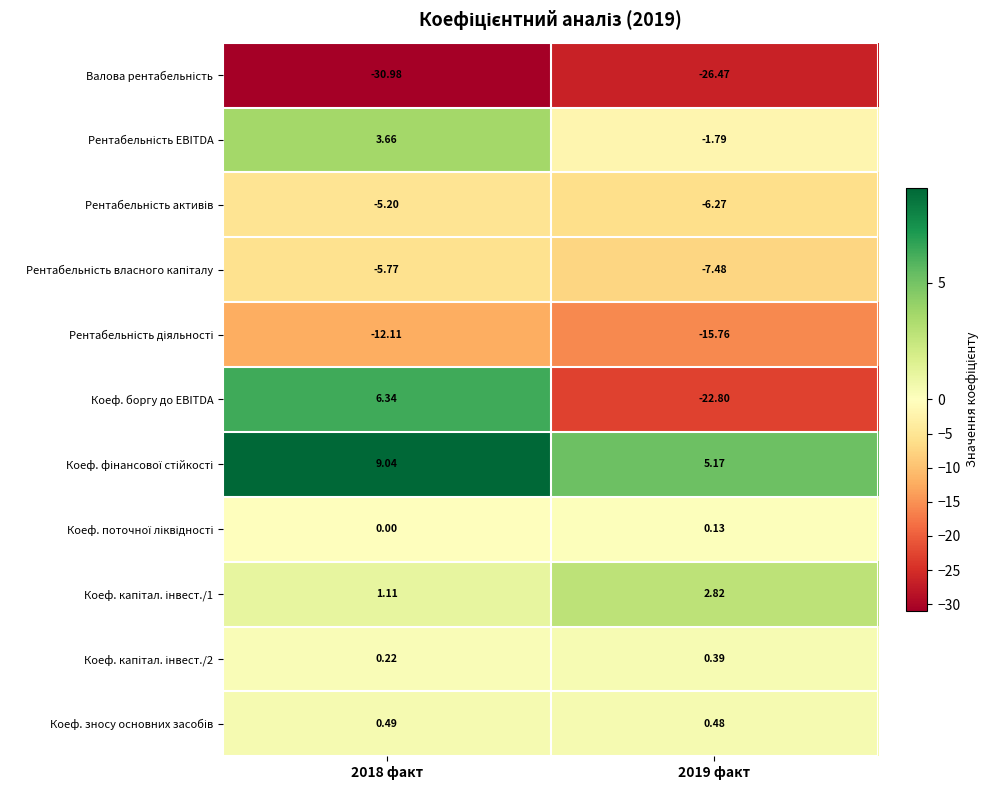

Between 2018 факт and 2019 факт, which series saw the biggest shift?

Коеф. боргу до EBITDA